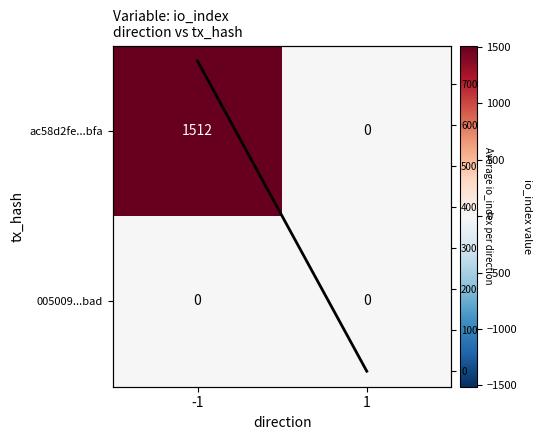

Between -1 and 1, which is larger?

-1